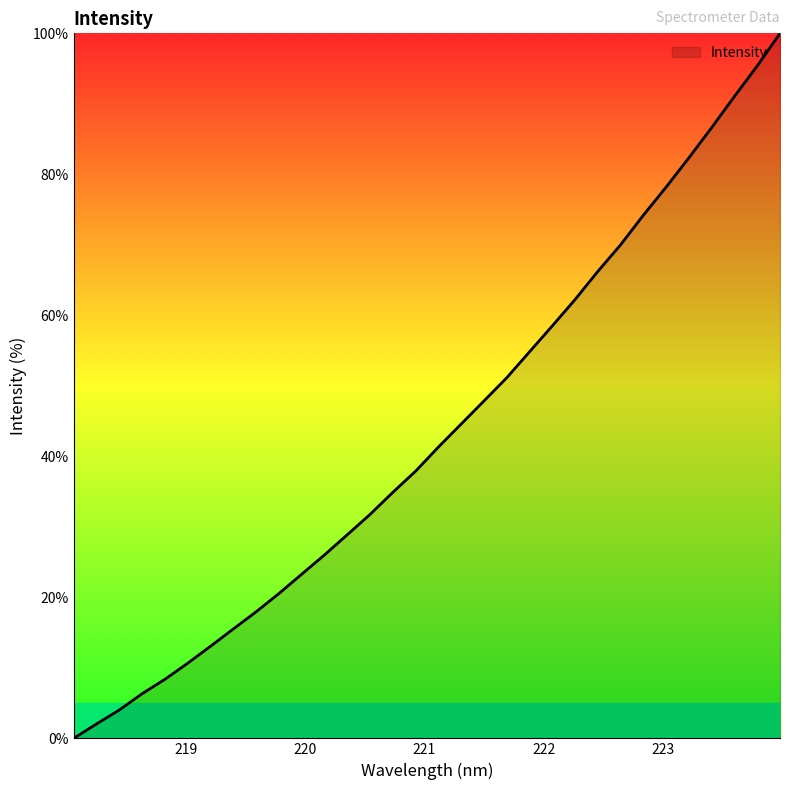

What is the maximum value shown in the chart?

100.0